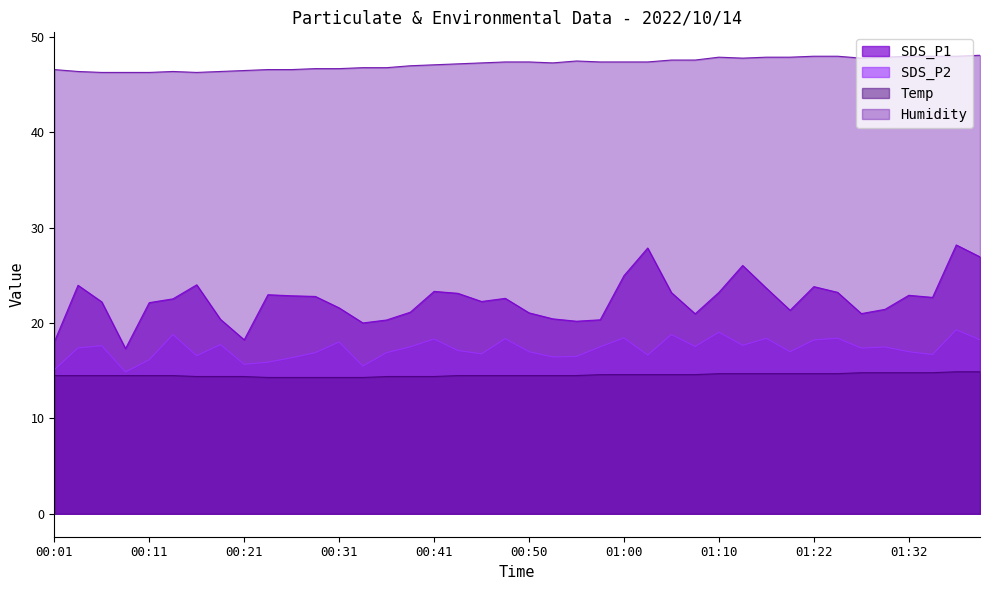

At which category is the sum across all series the highest?

01:38